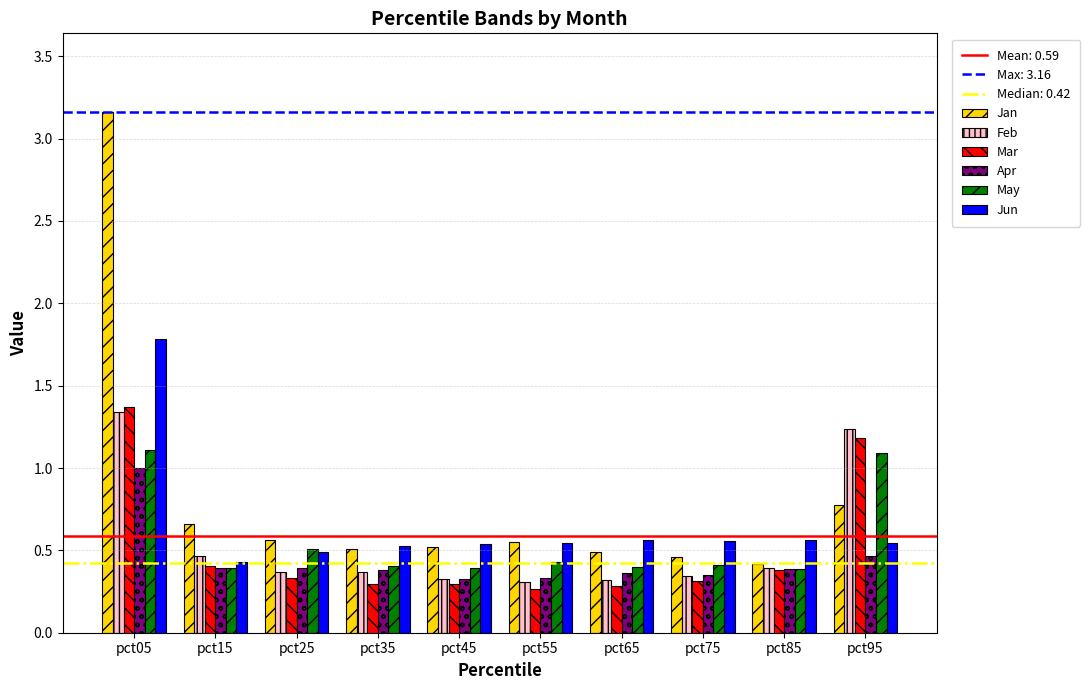

How many distinct data groups are displayed?

6